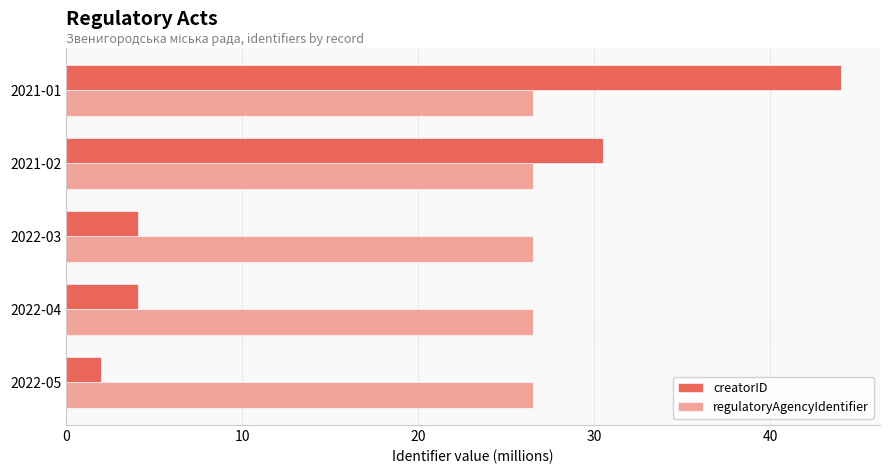

At 2022-04, list the series in order from largest to smallest.

regulatoryAgencyIdentifier, creatorID